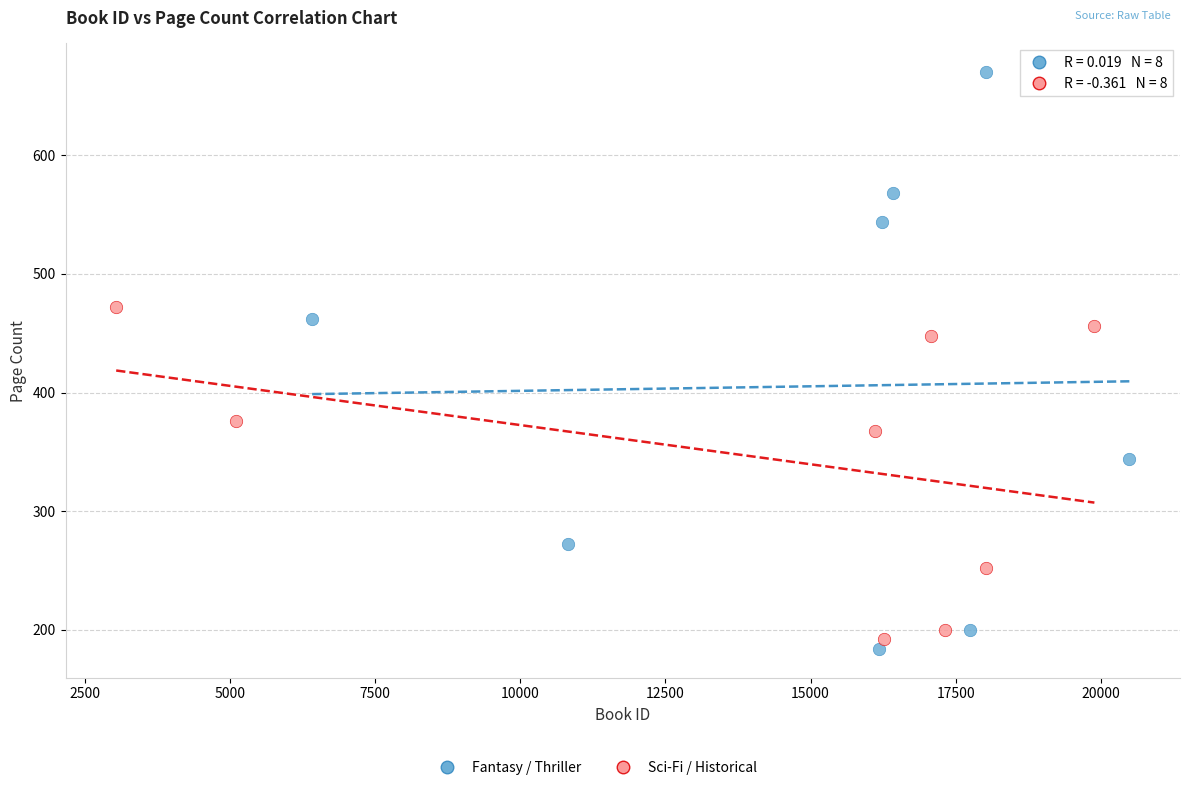

Which series contains the highest Y value?

Fantasy / Thriller